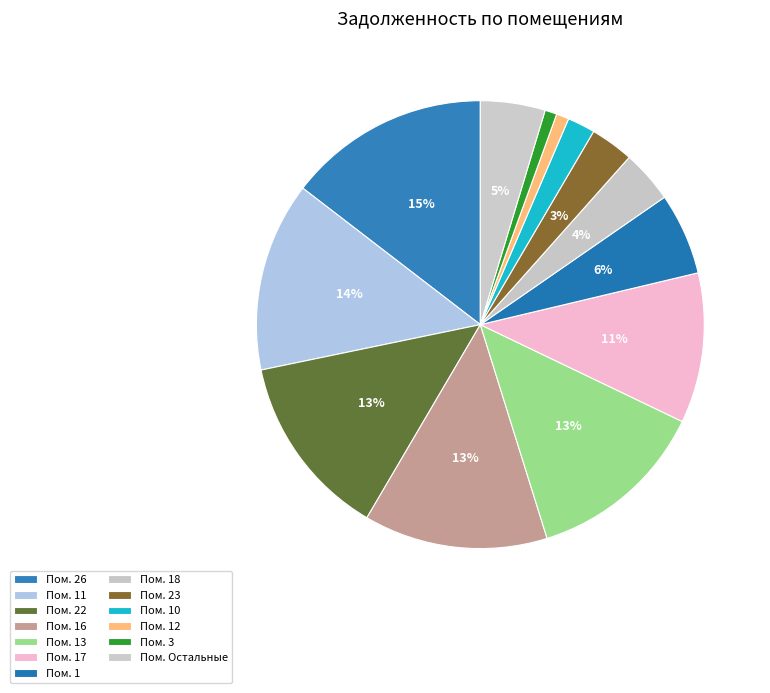

How many slices are in this pie chart?

13